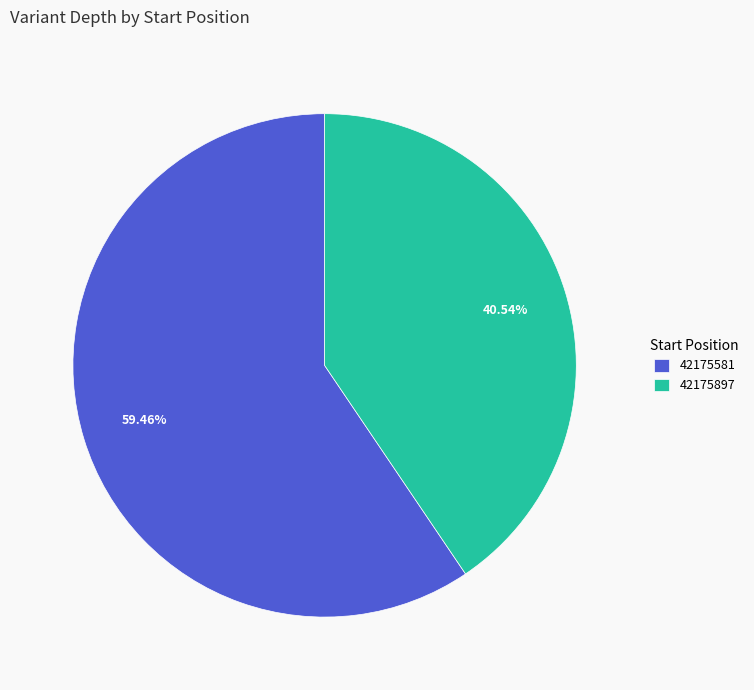

Is it true that 42175581 is 47% of the pie?

False